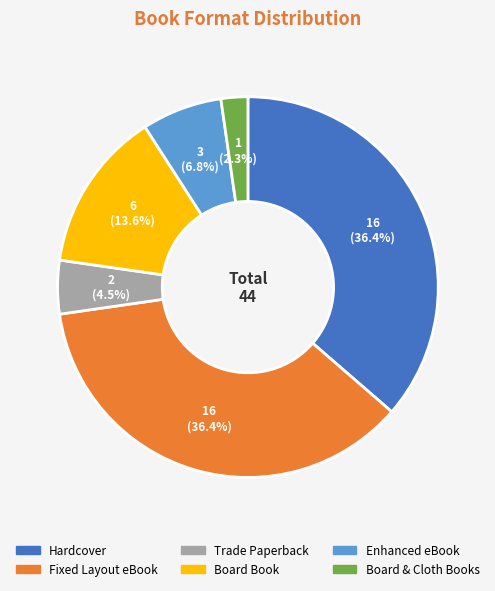

True or false: Board & Cloth Books accounts for 2% of the total.

True